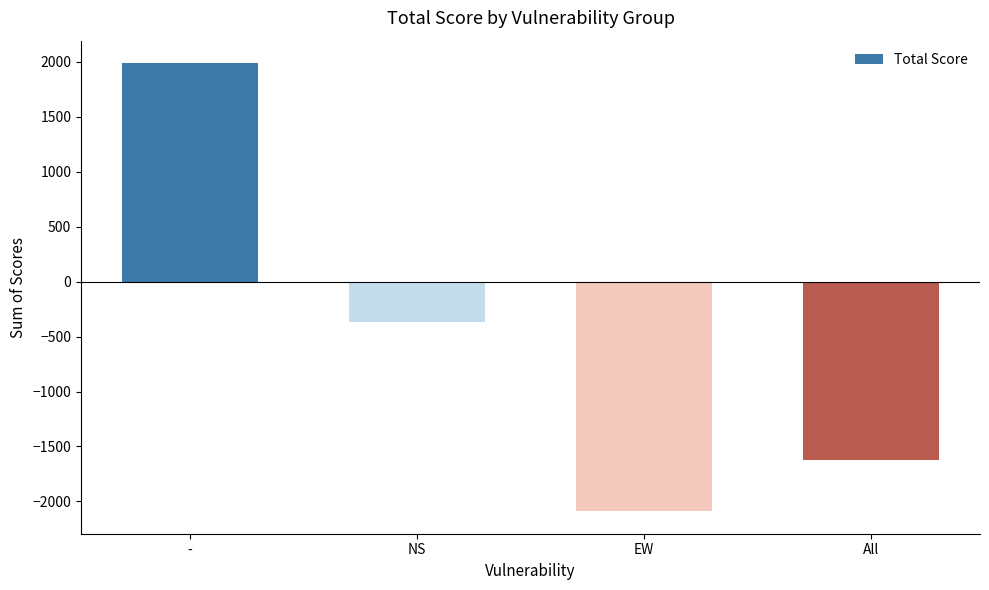

Where is the data nearest to the value -50?

NS